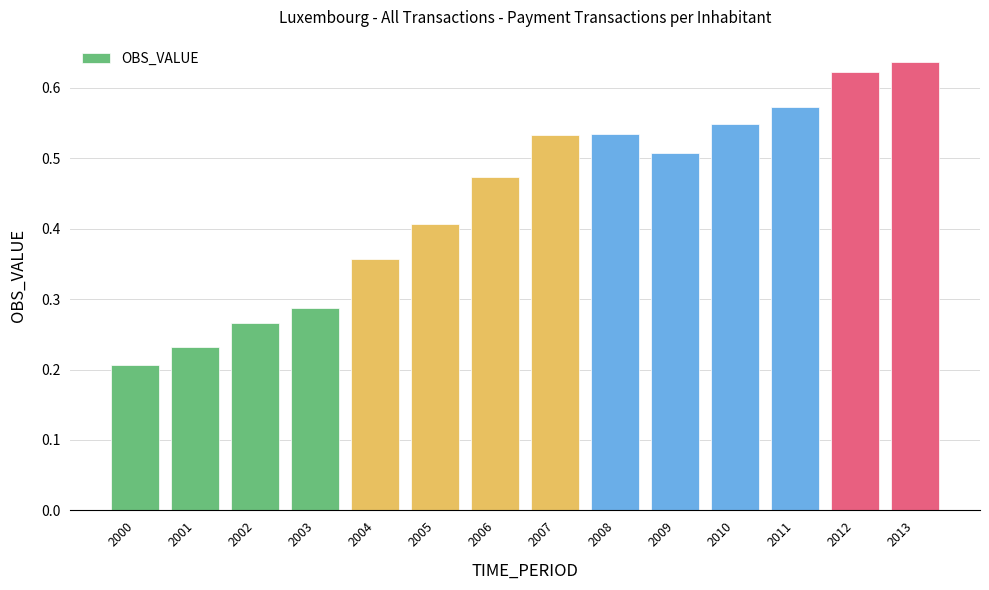

Which category has the highest value across all series?

2013